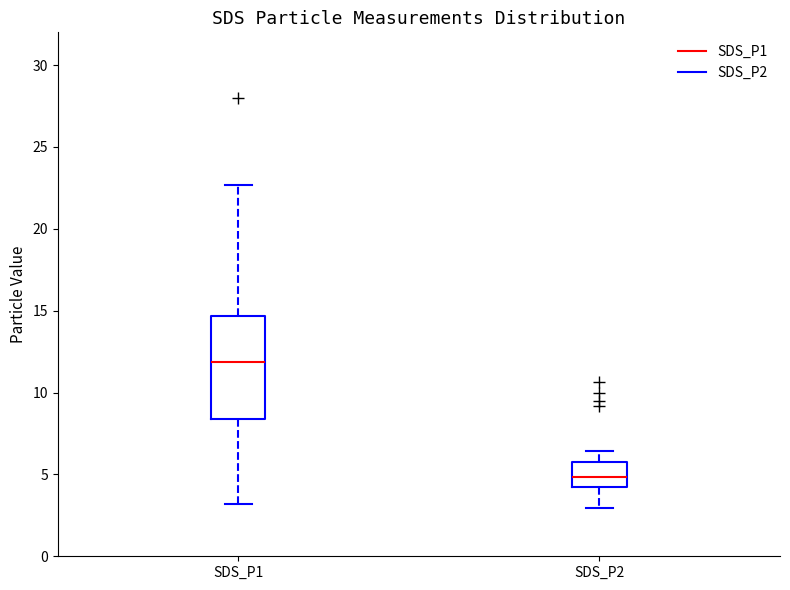

Reading left to right, read every box against the y-axis: the position of its median line, the range the box covers, and the ends of its whiskers. The values are not printed on the chart, so give them approximately, as read against the axis.

SDS_P1: median 12.0, box 8.5 to 14.5, whiskers 3.0 to 22.5
SDS_P2: median 5.0, box 4.0 to 6.0, whiskers 3.0 to 6.5